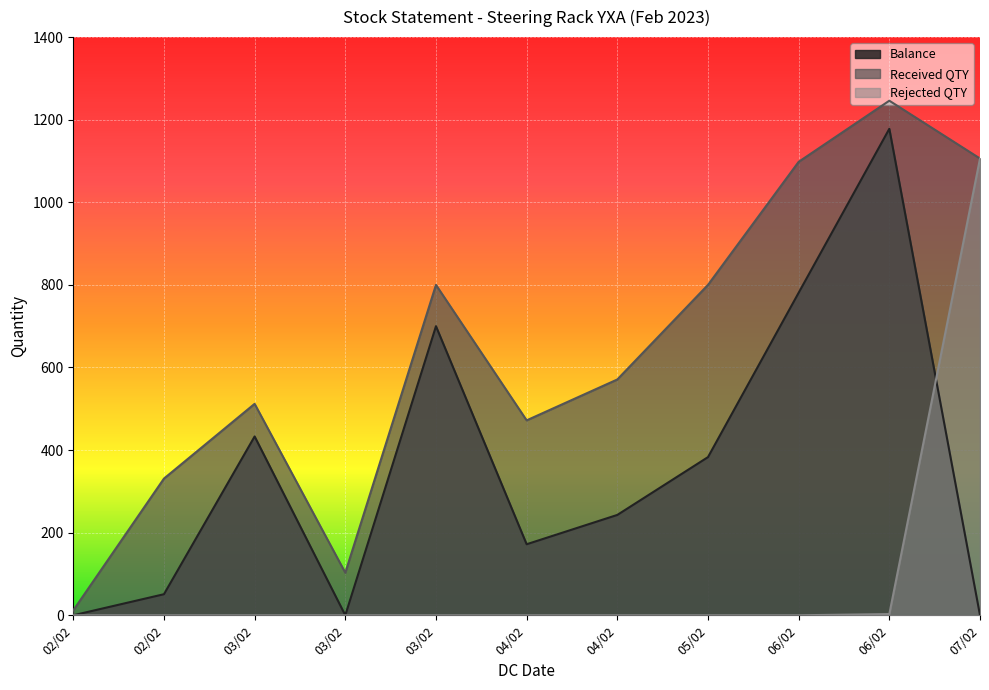

True or false: Received QTY has more than 2 interior local peaks.

True